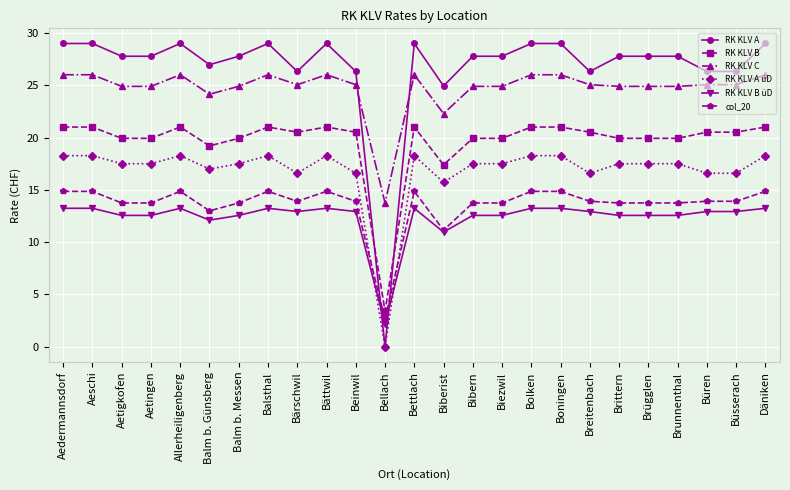

How many times do RK KLV A üD and RK KLV B üD cross each other?

2